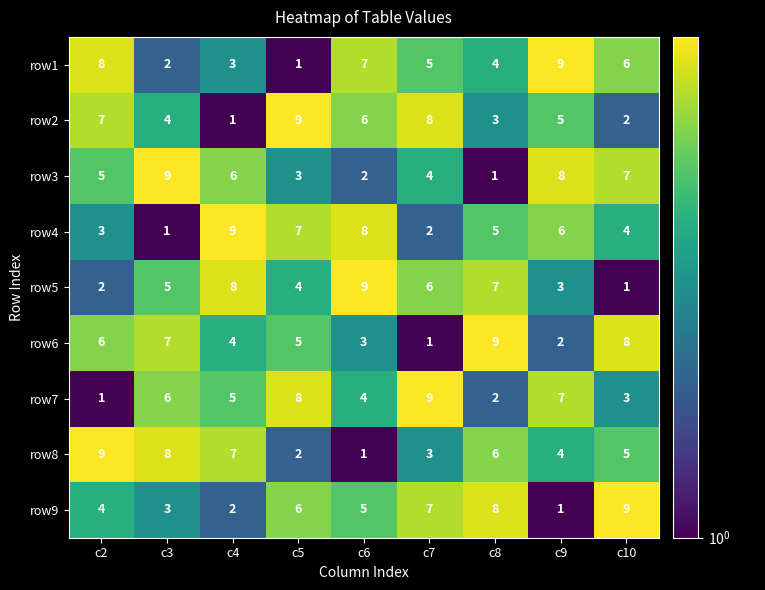

Is it true that row1 equals 9 at c9?

True